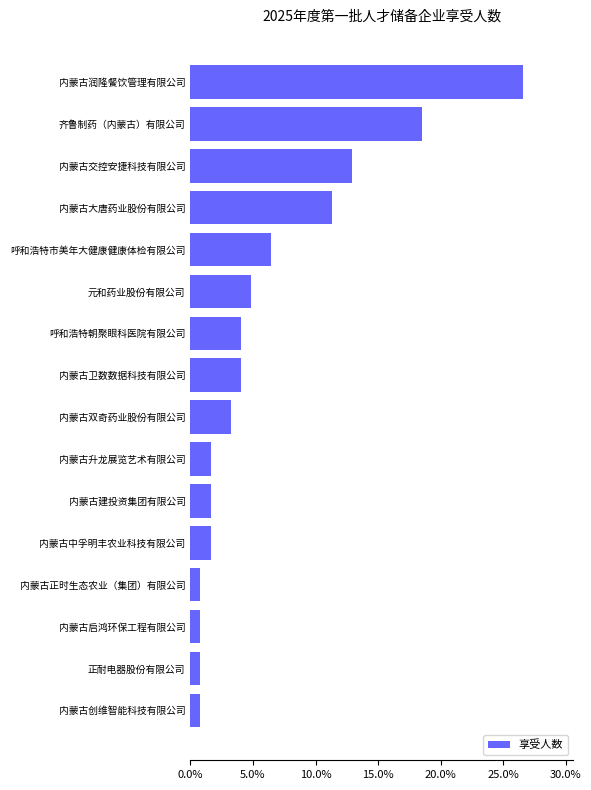

What is the difference between the second highest and second lowest values?

17.7